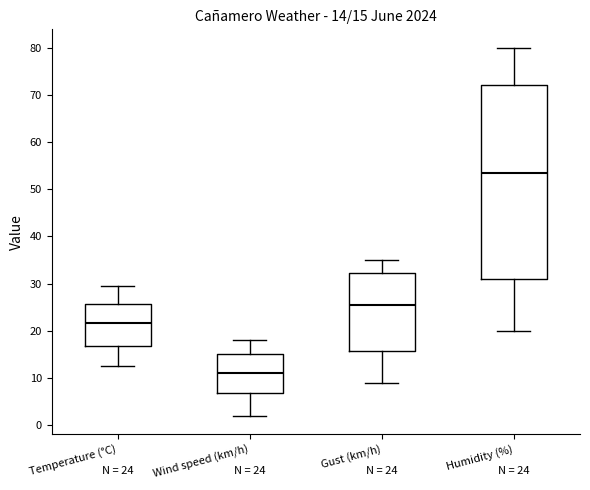

Which box's median line is the lowest?

Wind speed (km/h)